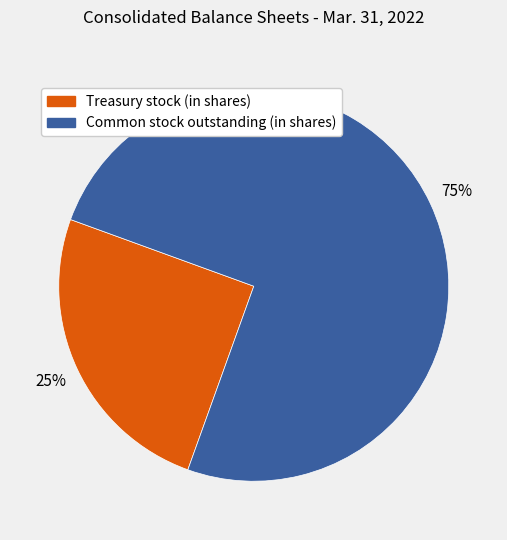

To the nearest percent, what is the average slice percentage?

50%